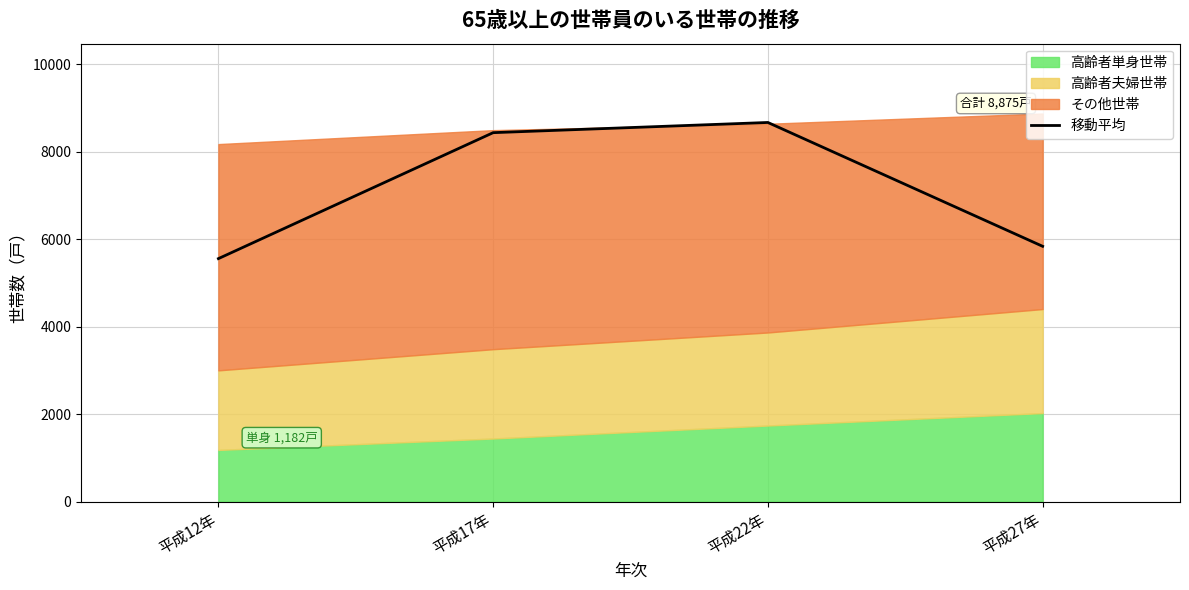

What is the ratio of the value at 平成17年 to the value at 平成22年?

1.0